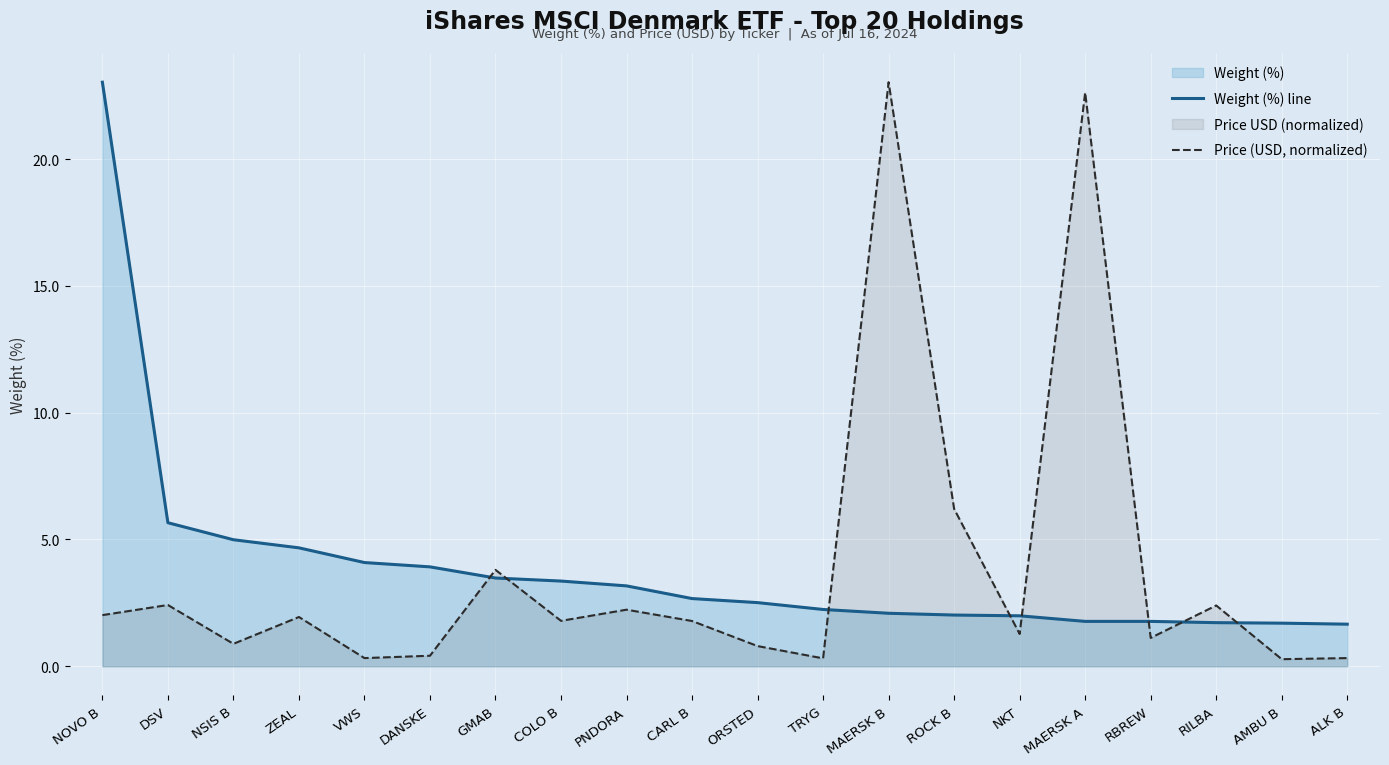

How many data points in Price (USD, normalized) are less than 1?

7